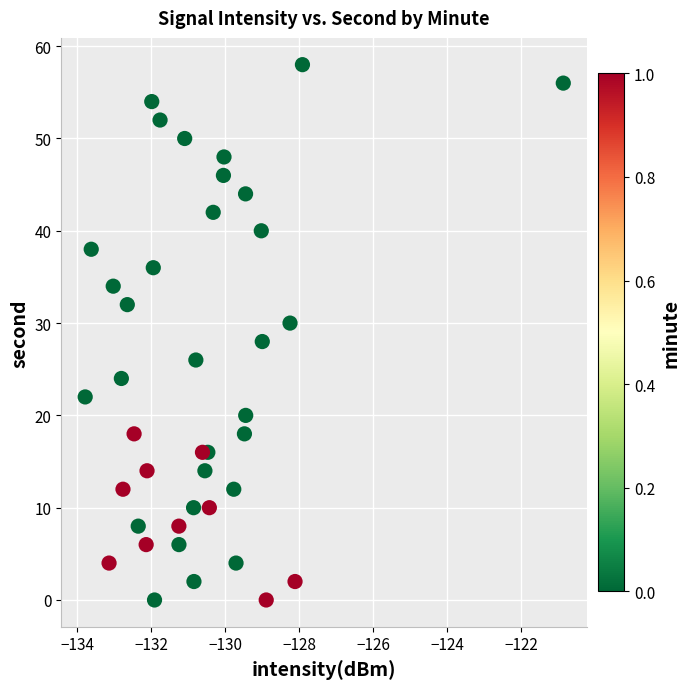

What is the range of Y values (max minus min)?

58